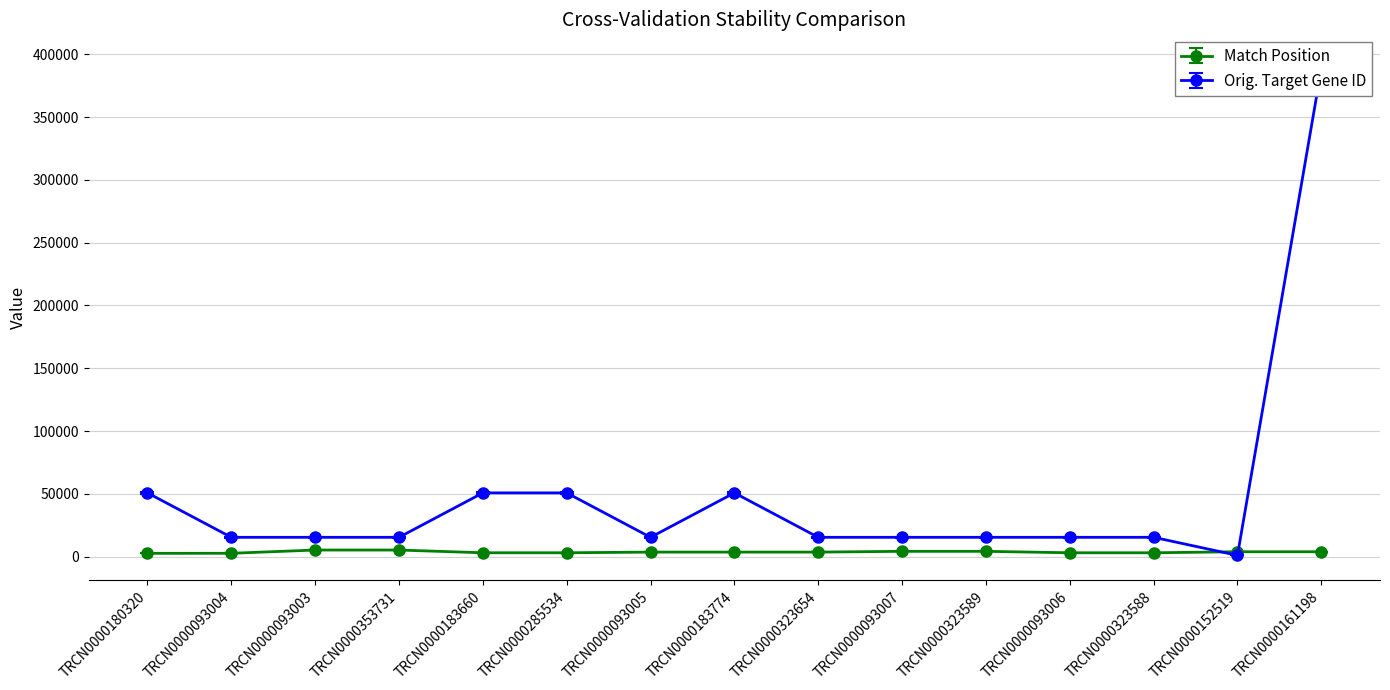

After their last crossing, which series has the higher values: Match Position or Orig. Target Gene ID?

Orig. Target Gene ID